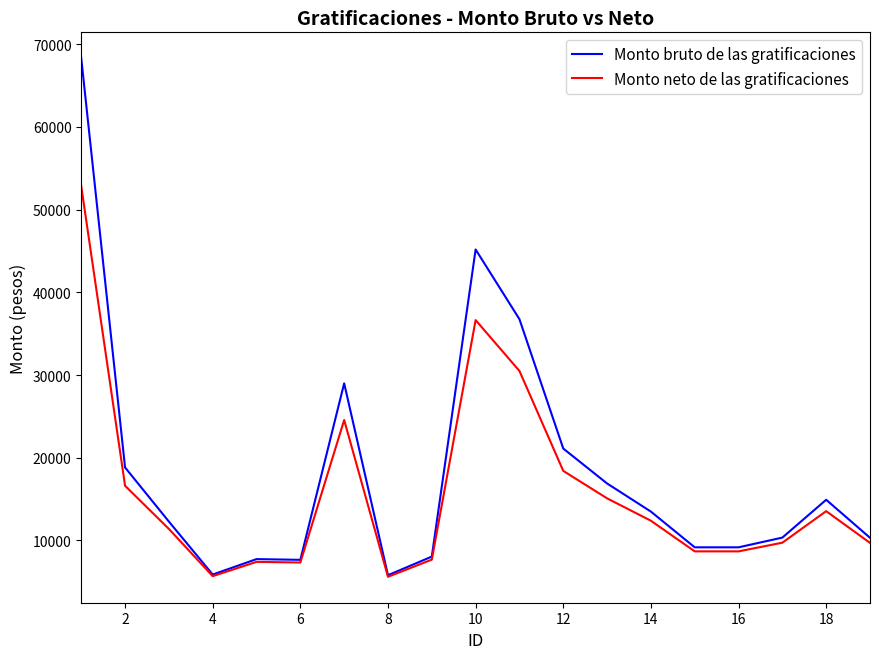

What is the minimum value shown in the chart?

5609.1